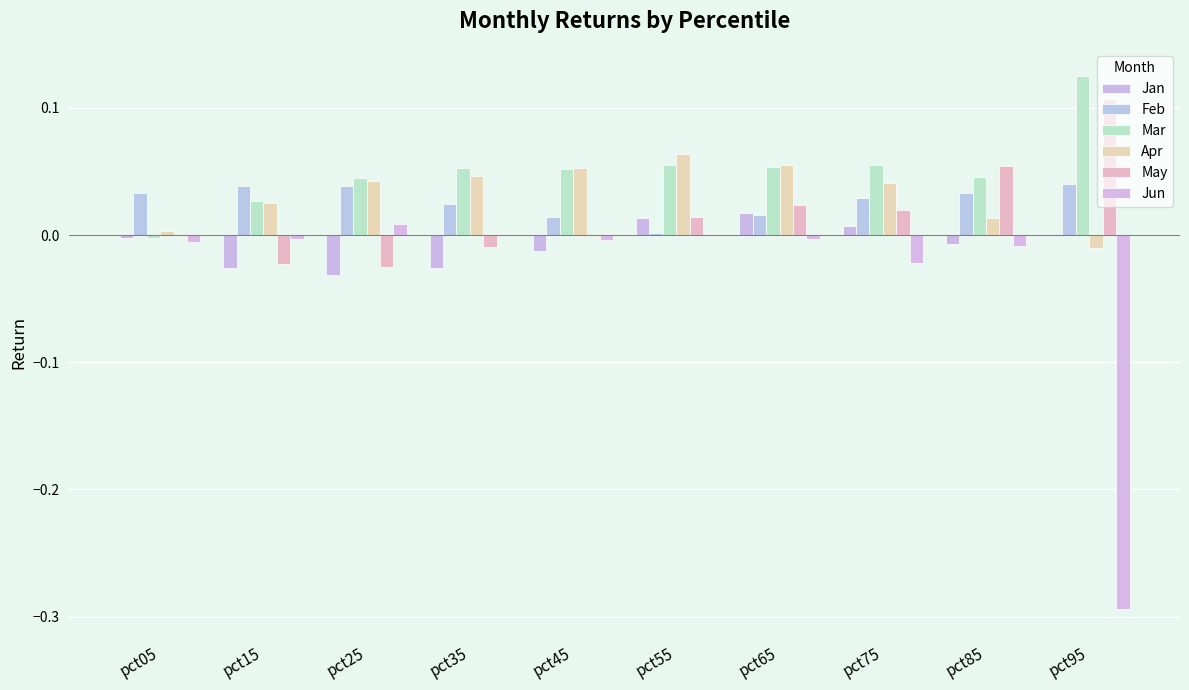

What are all the series names shown in the legend?

Jan, Feb, Mar, Apr, May, Jun